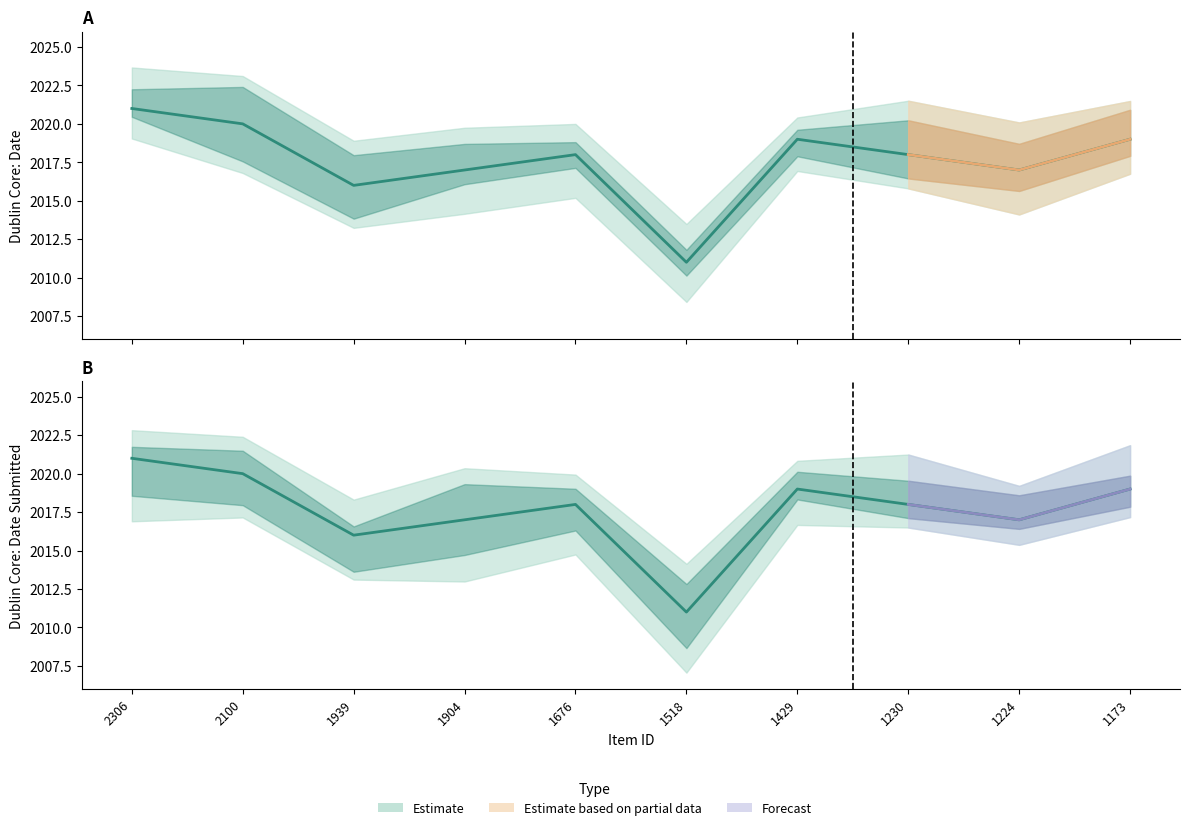

True or false: Dublin Core:Date Submitted and Dublin Core:Date intersect in this chart.

False